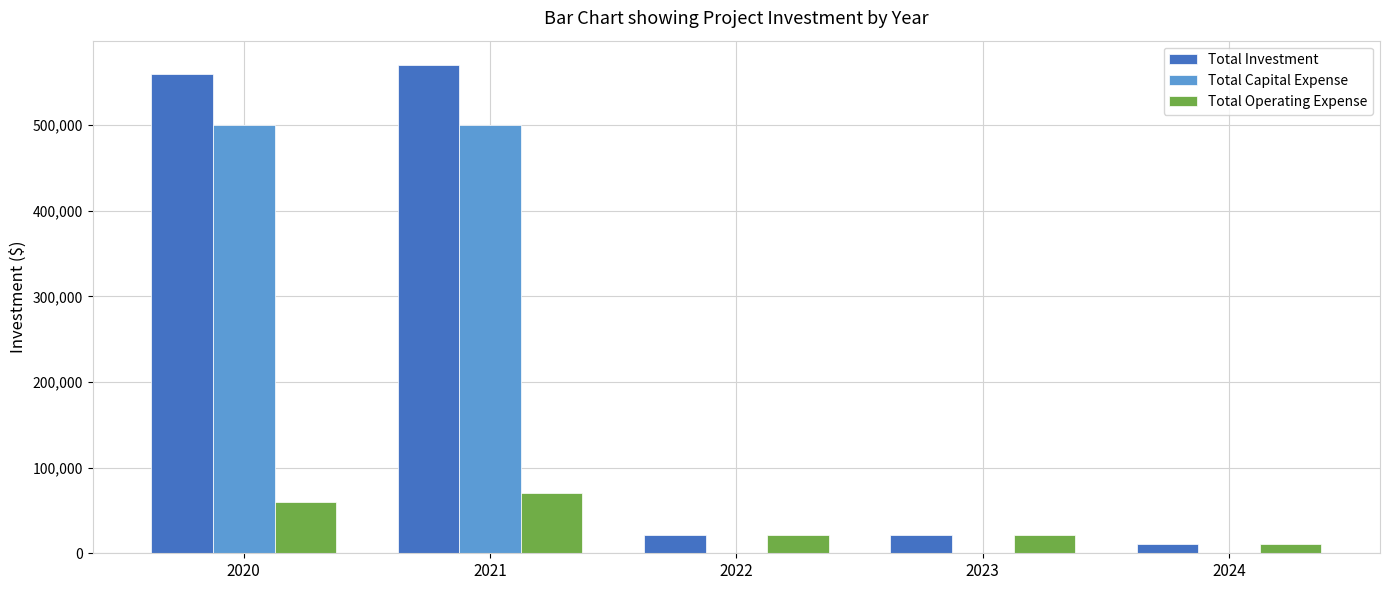

Are the bars horizontal?

No